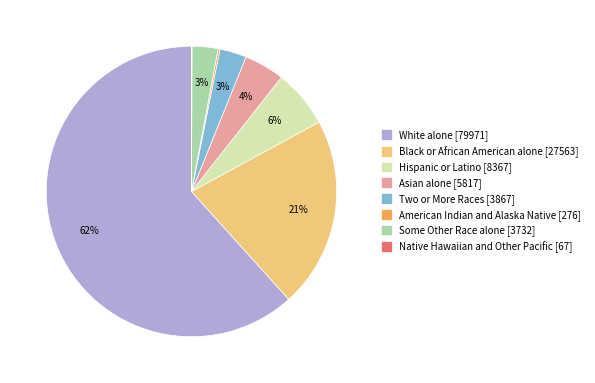

Combined, do Some Other Race alone and Hispanic or Latino account for over 50%?

No